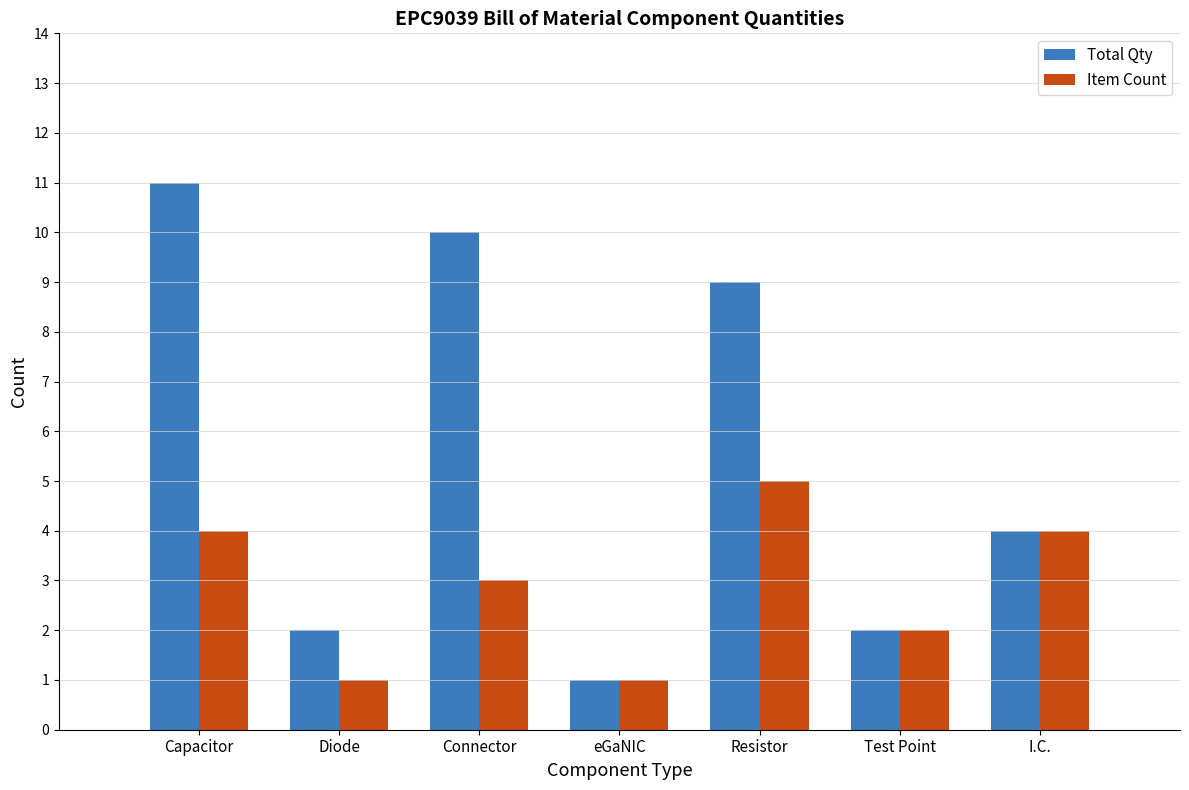

What is the total value across all series at Connector?

13